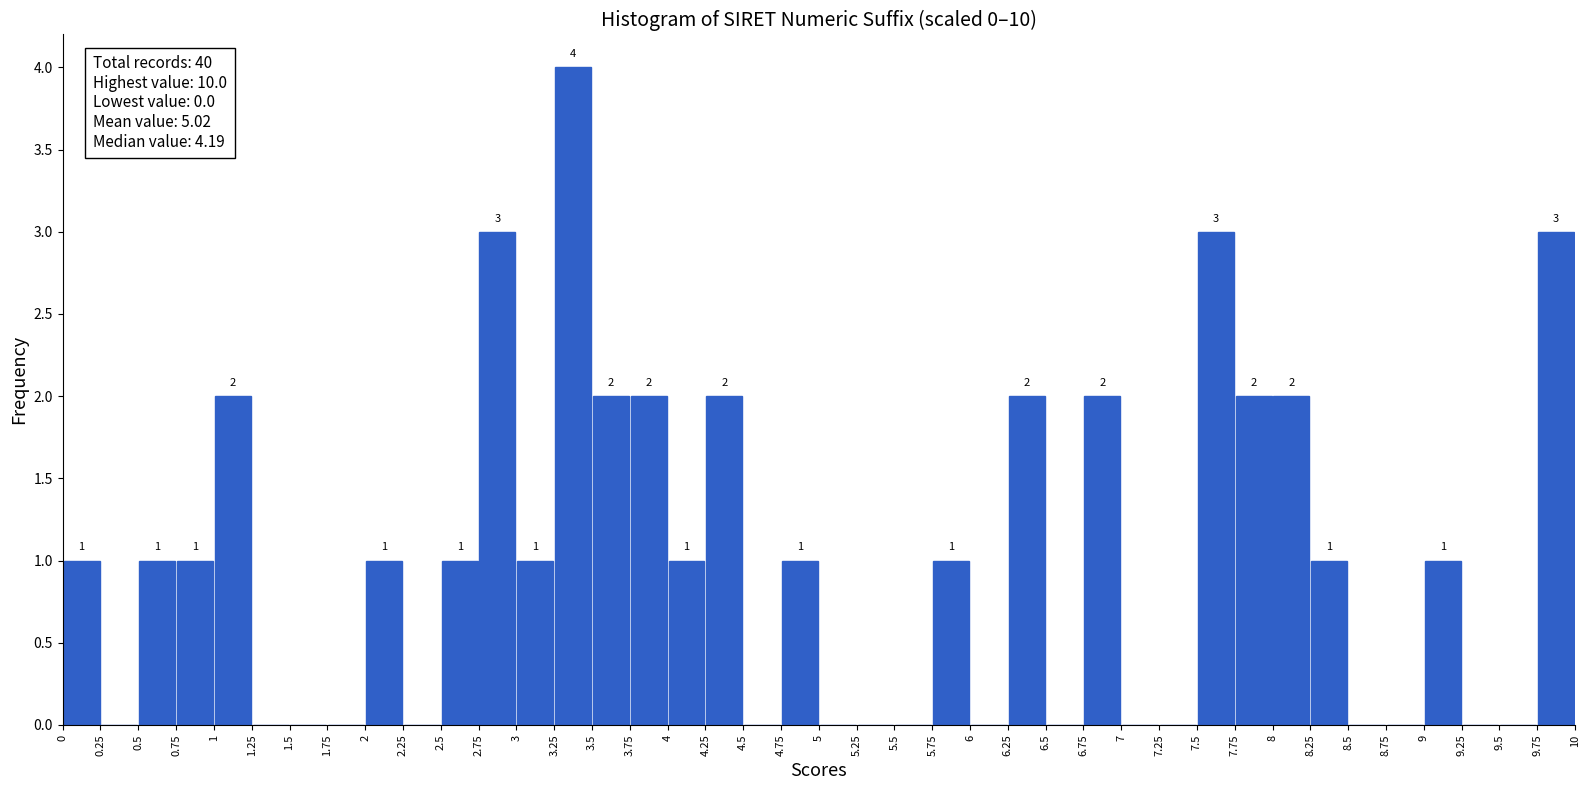

Over which range of the x-axis is the bar tallest?

3.25 to 3.5